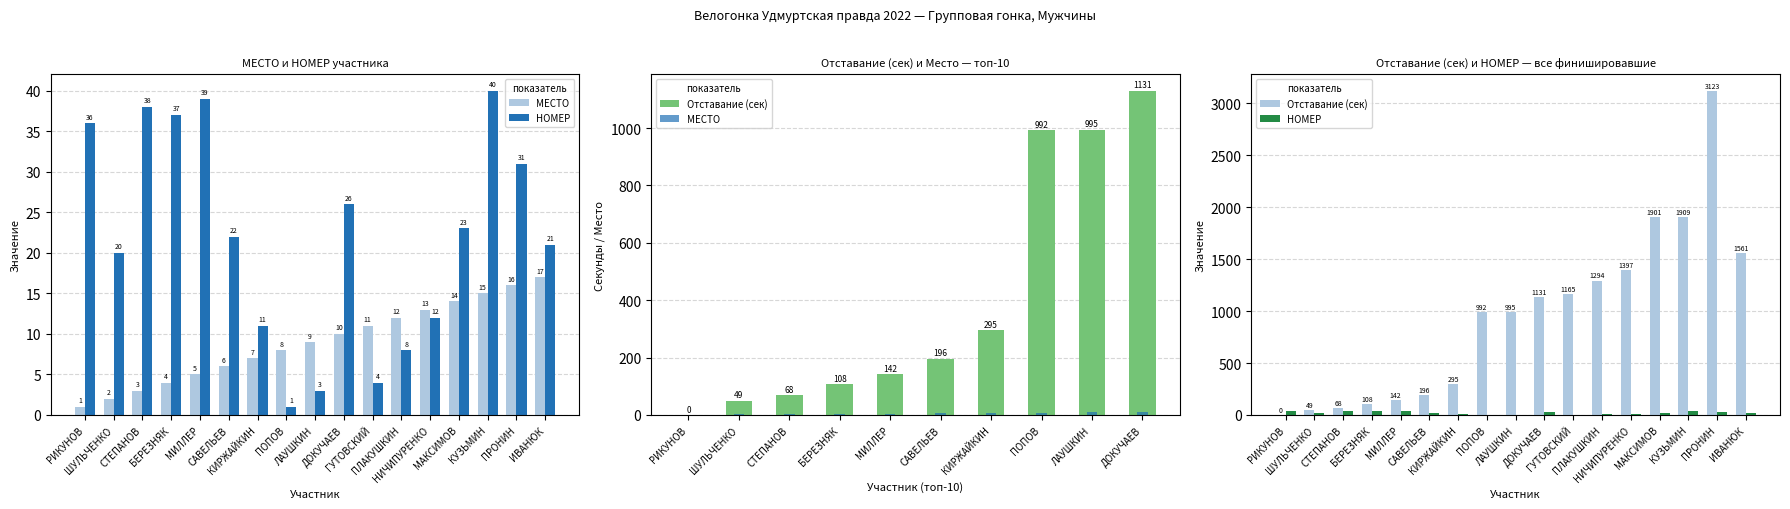

What is the sum of all НОМЕР values?

372